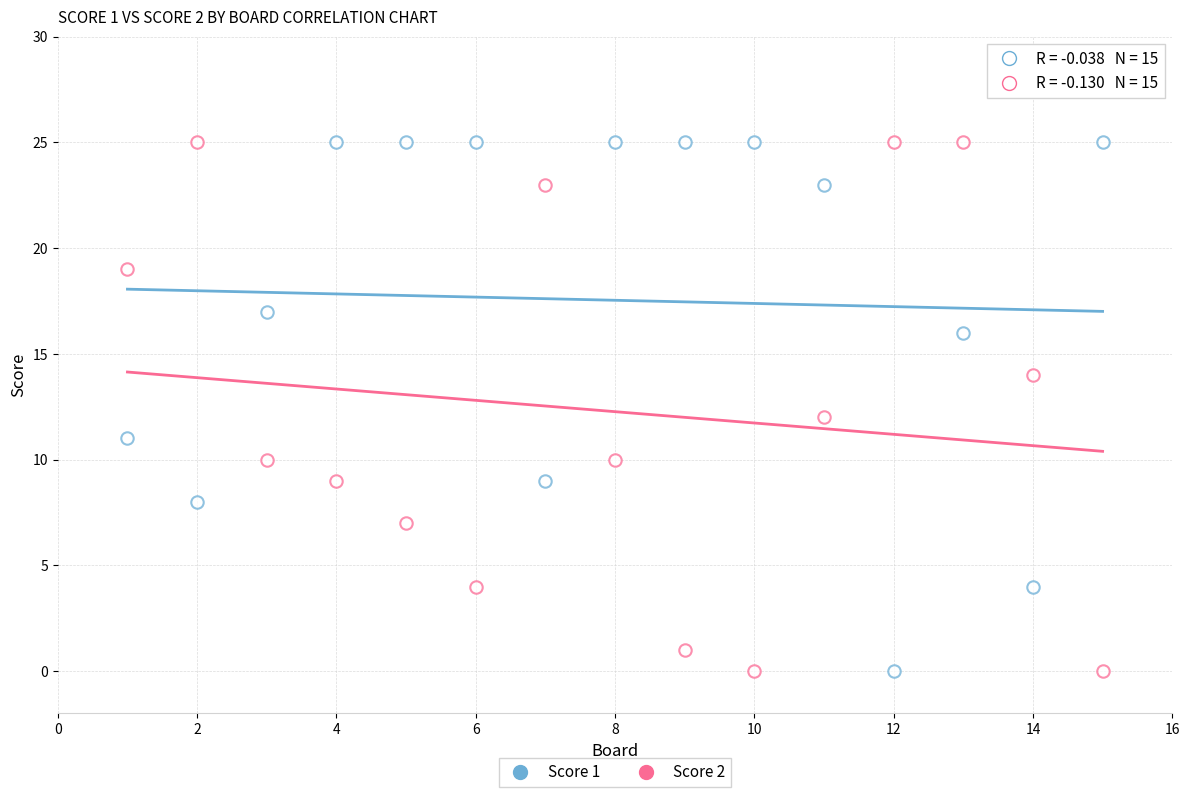

How many data points are displayed?

30